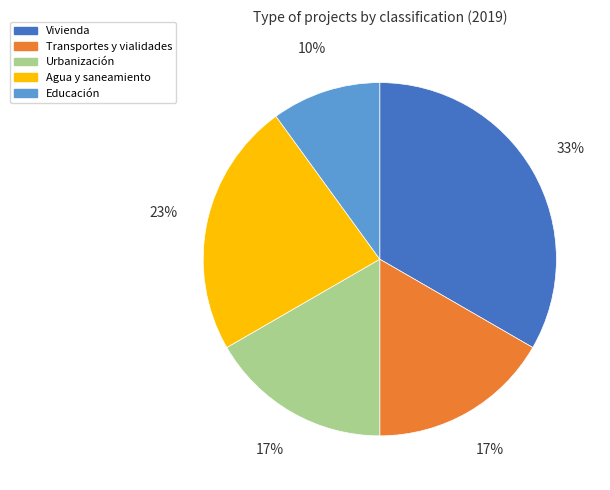

To the nearest percent, what is the difference between the Educación and Urbanización slice percentages?

7%